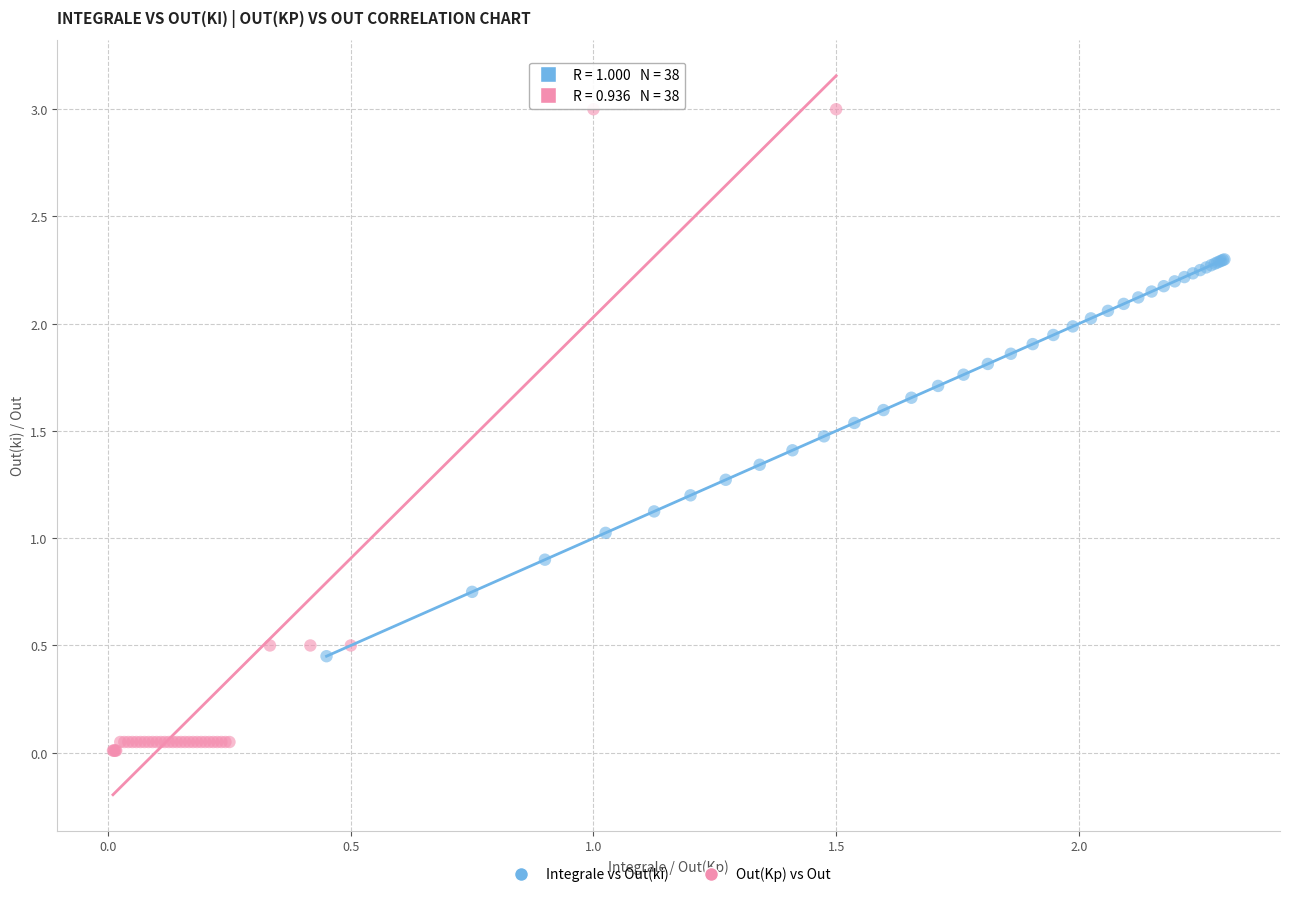

Which series contains the lowest Y value?

Out(Kp) vs Out